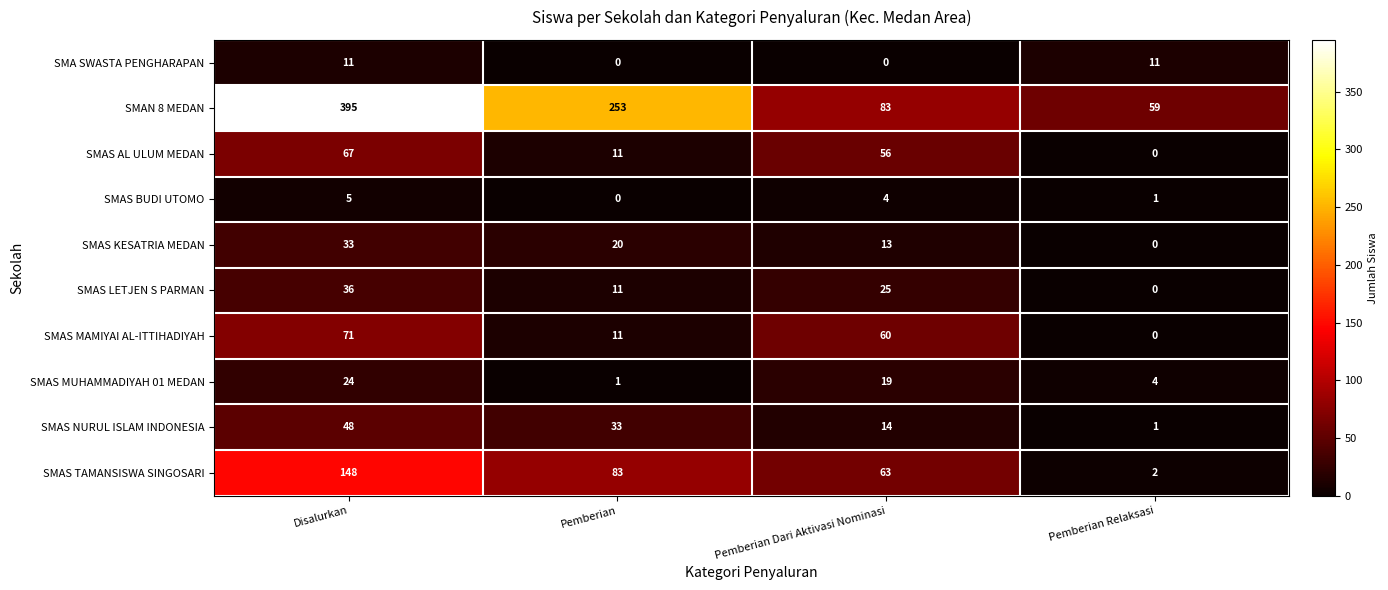

Is it true that SMAS AL ULUM MEDAN equals 93 at Pemberian Dari Aktivasi Nominasi?

False